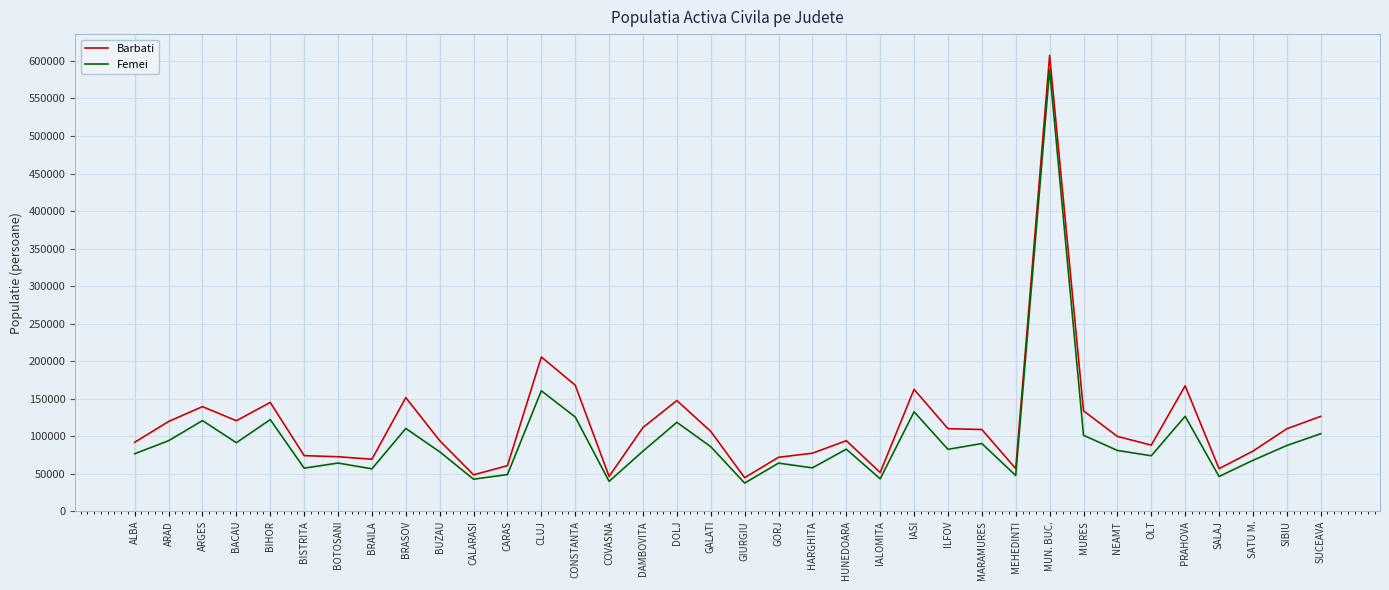

True or false: Barbati and Femei cross at least once.

False